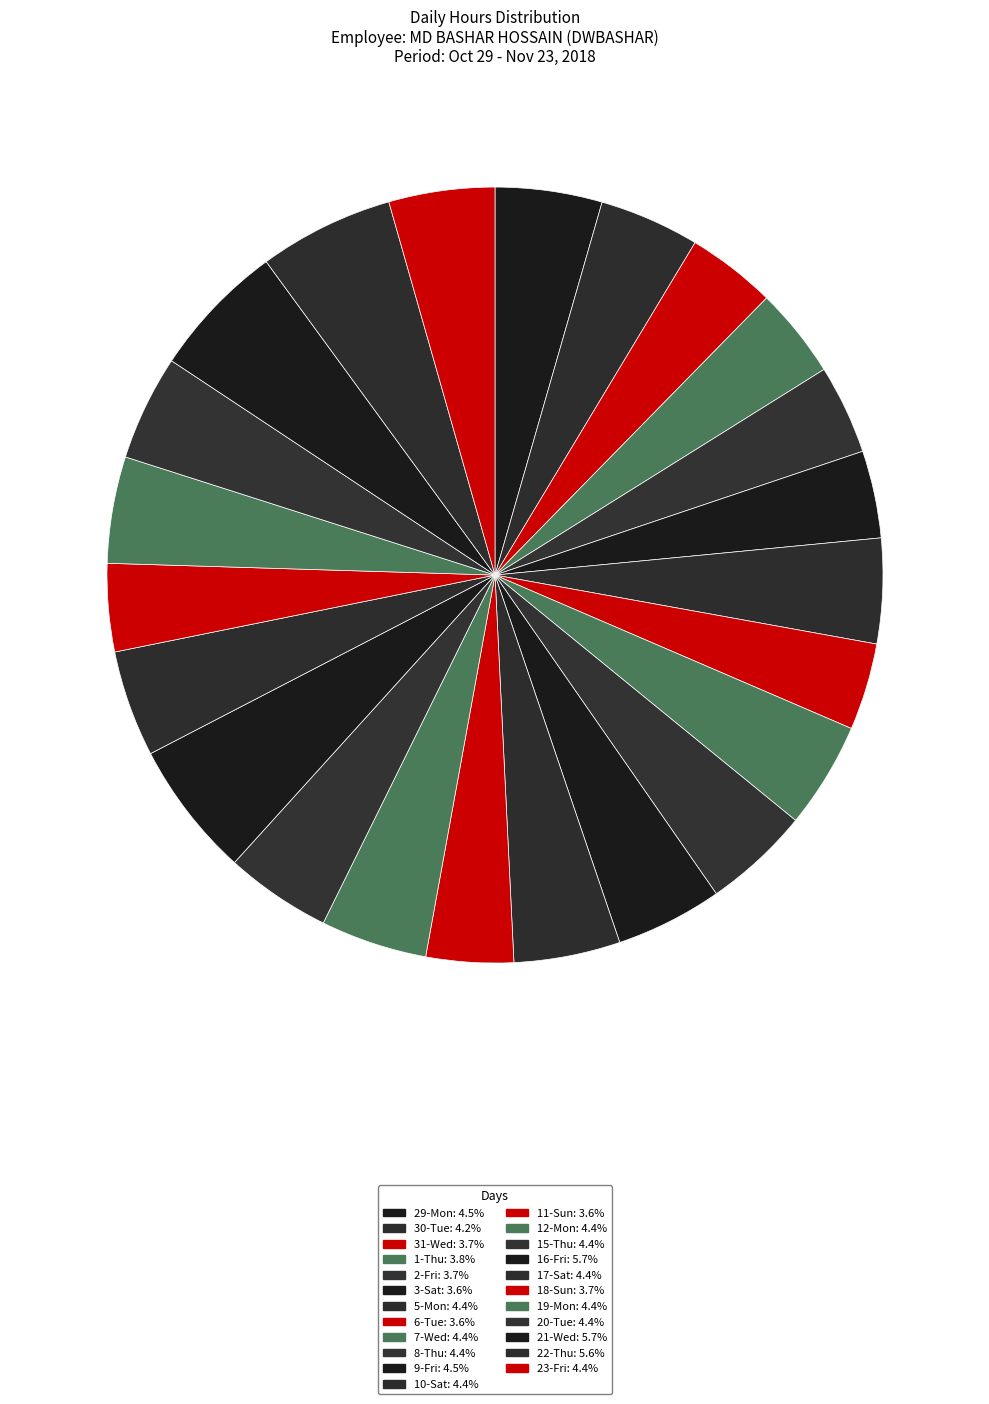

Which slice is the largest?

16-Fri